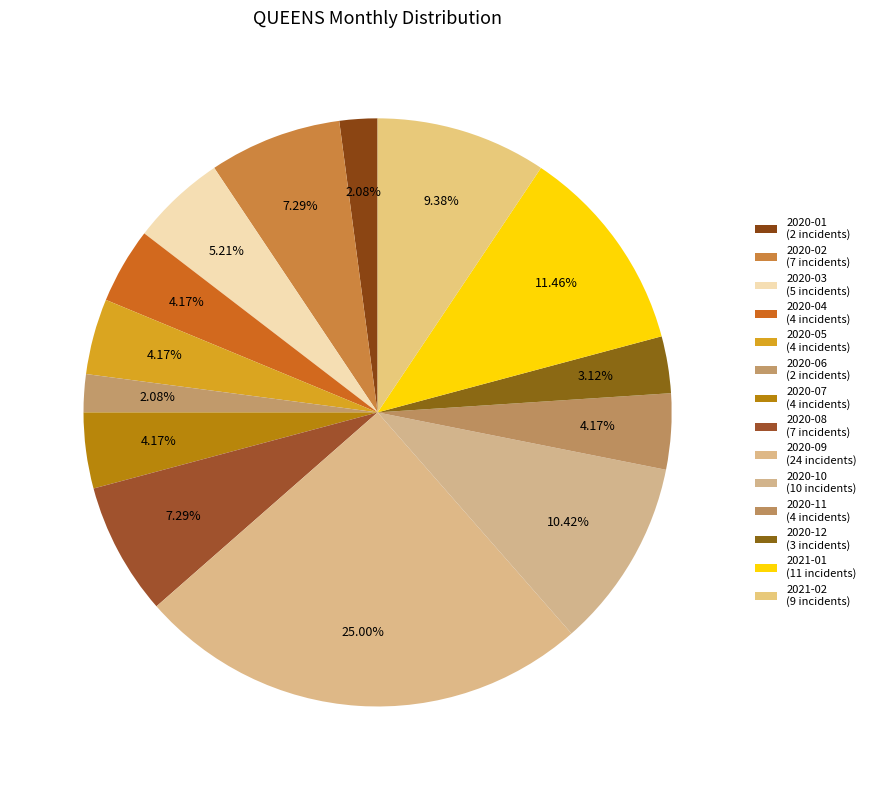

What percentage is NOT represented by 2020-05?

95.8%